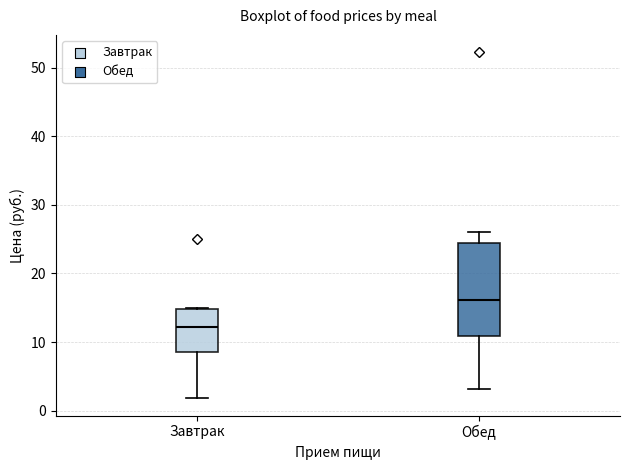

Reading left to right, read every box against the y-axis: the position of its median line, the range the box covers, and the ends of its whiskers. The values are not printed on the chart, so give them approximately, as read against the axis.

Завтрак: median 12, box 9 to 15, whiskers 2 to 15
Обед: median 16, box 11 to 24, whiskers 3 to 26